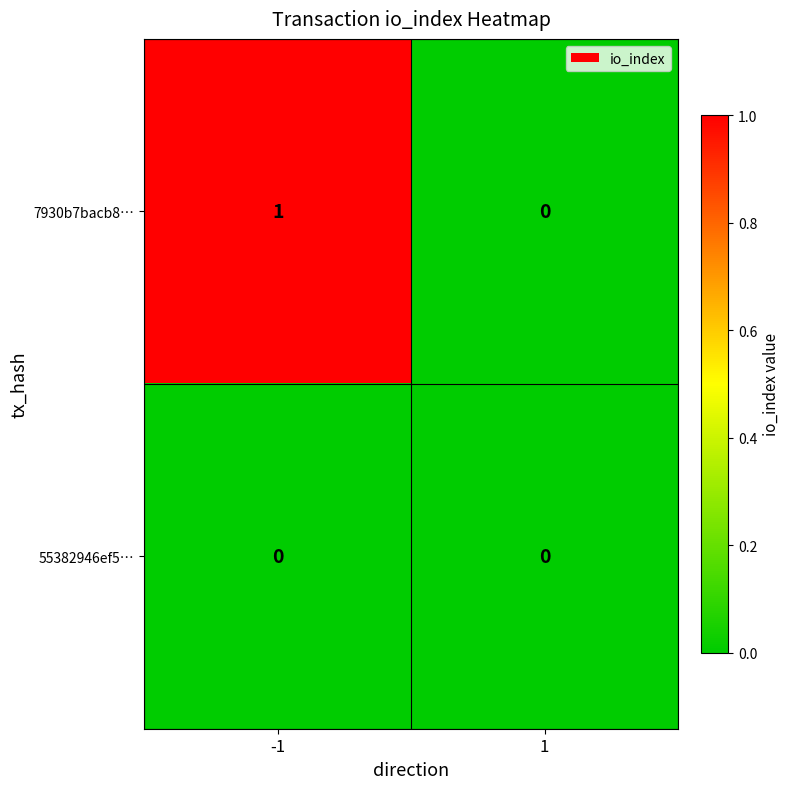

Count the number of data series in this chart.

2